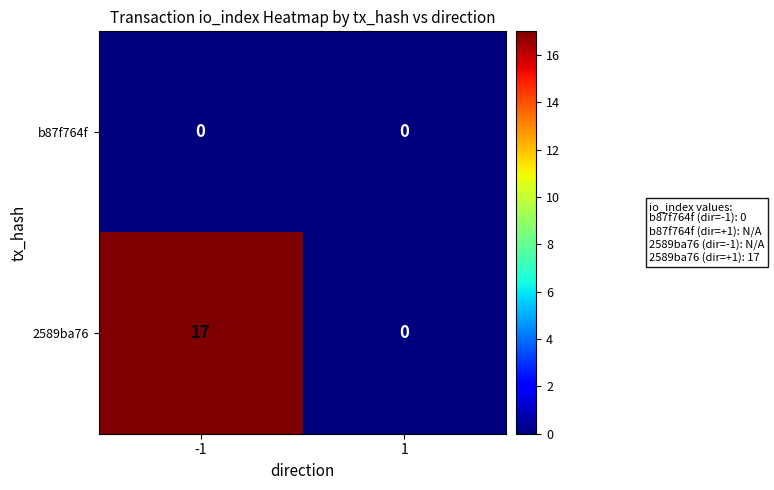

How many series are shown in this chart?

2